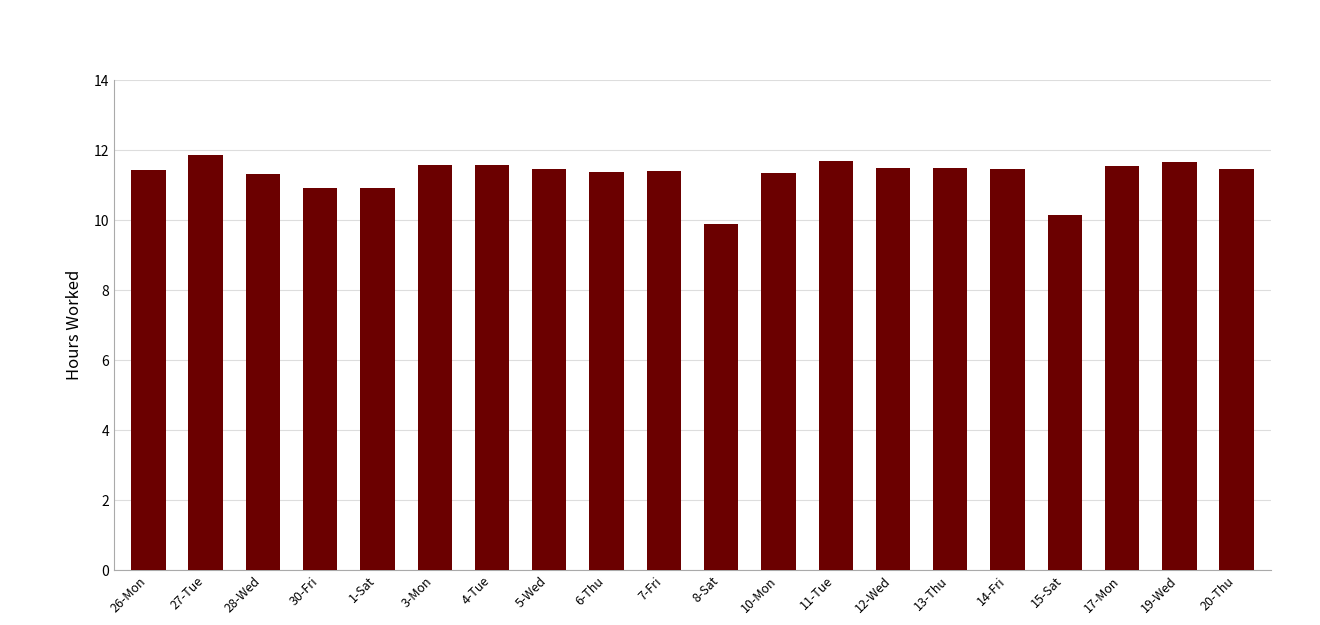

Which label corresponds to the smallest value in the chart?

8-Sat